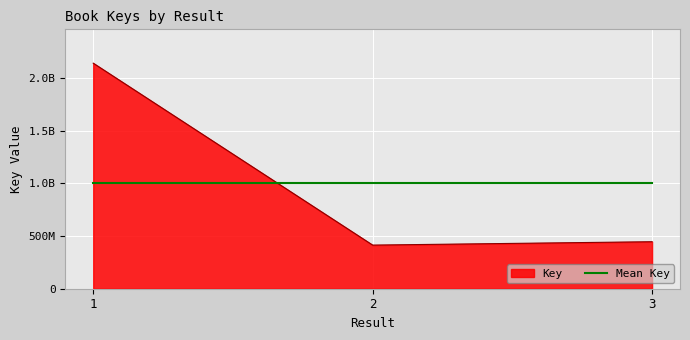

Does the chart have visible grid lines?

Yes